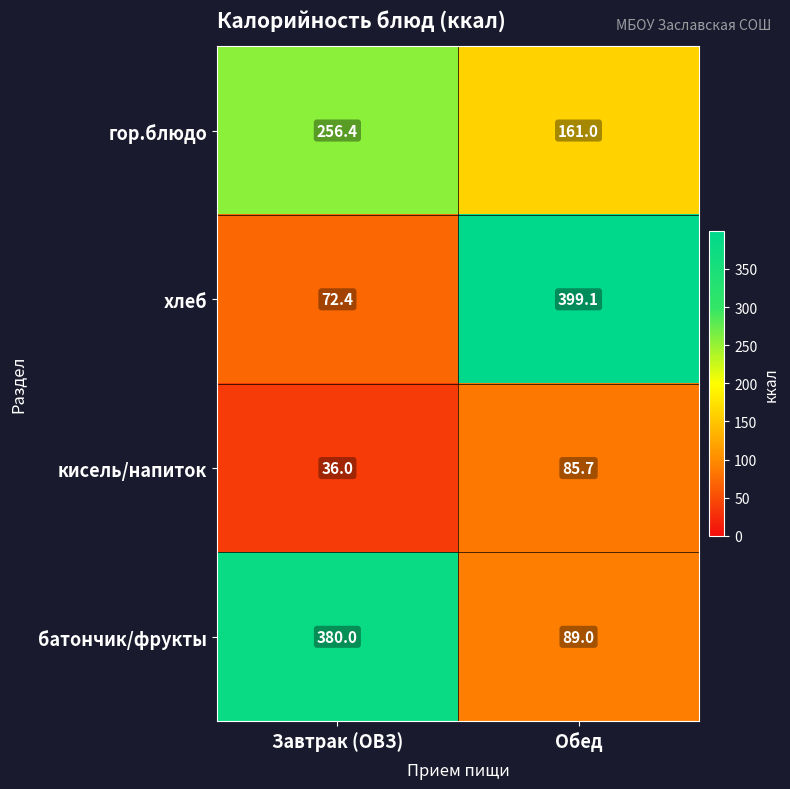

What is the total value across all series at Завтрак (ОВЗ)?

744.8